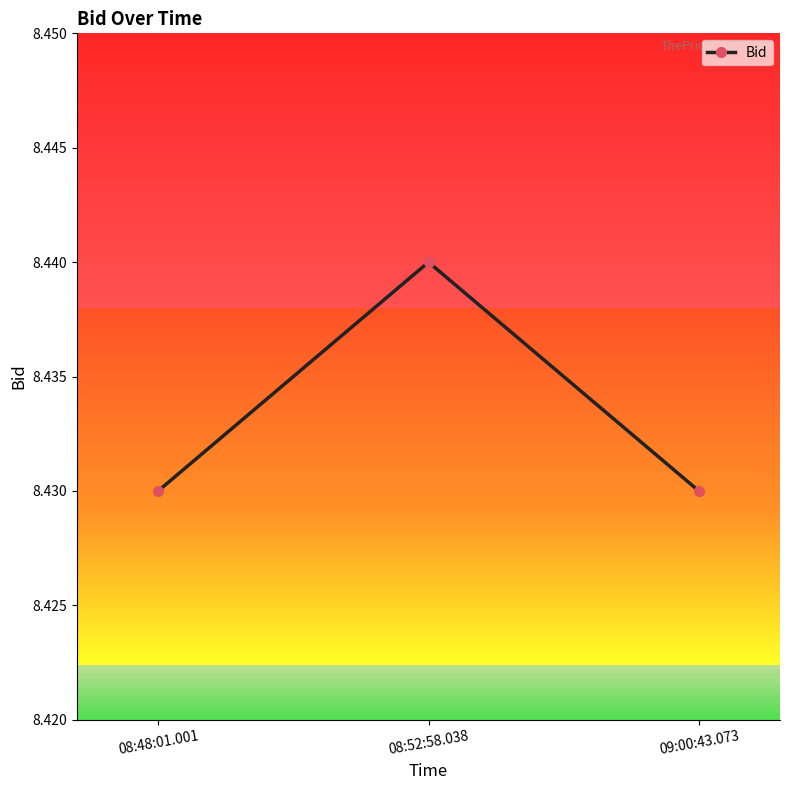

How many series are shown in this chart?

1